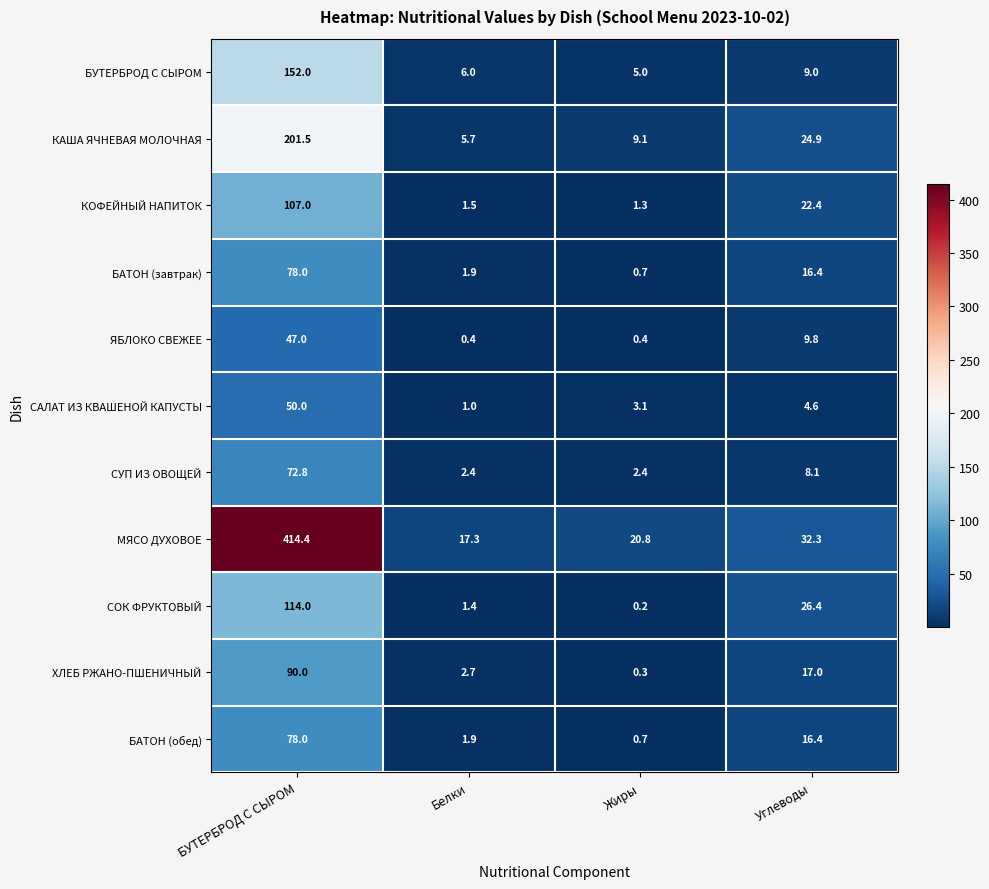

What is the sum of all МЯСО ДУХОВОЕ values?

484.8